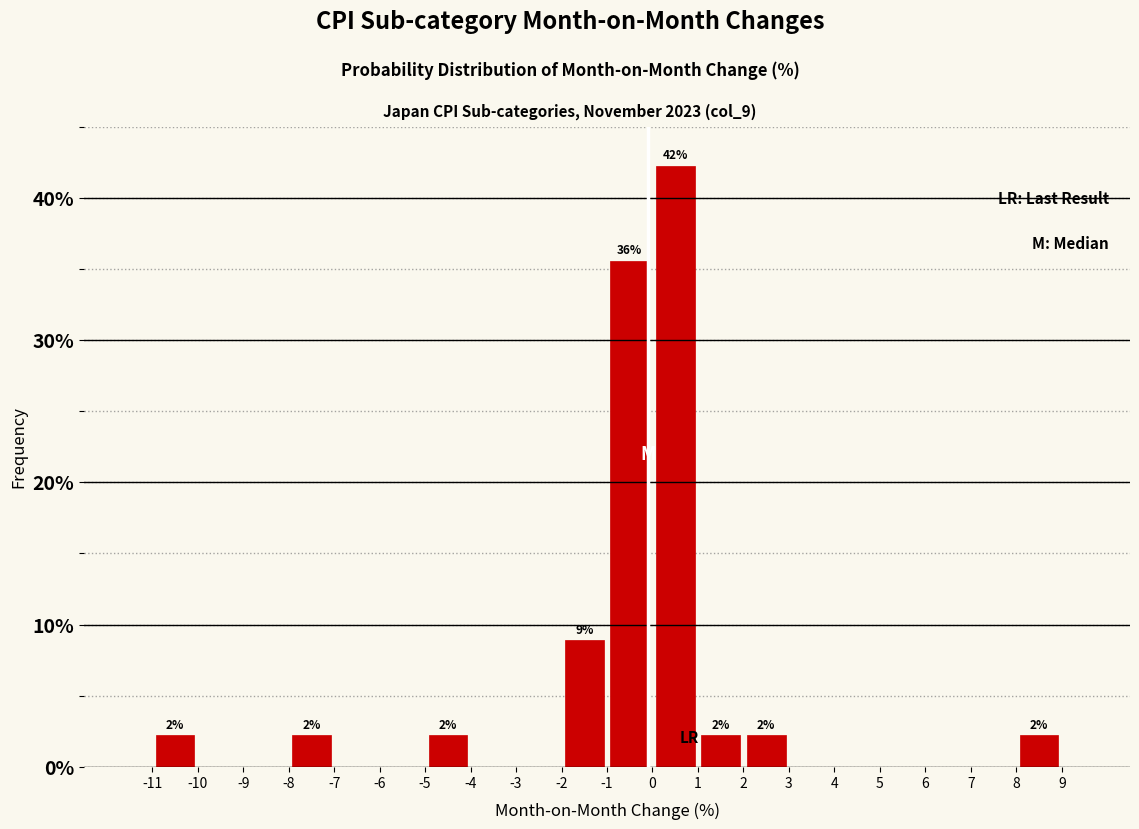

Over which range of the x-axis is the bar tallest?

0 to 1